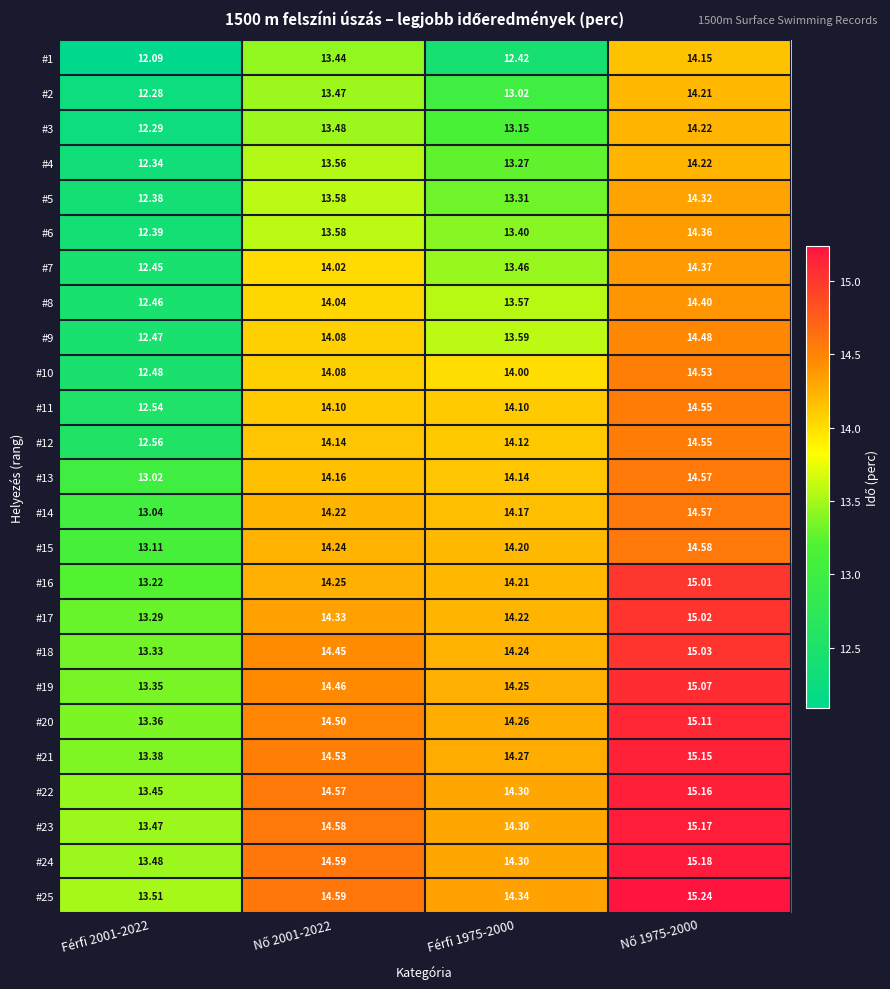

How many data points in #8 are above 14?

2